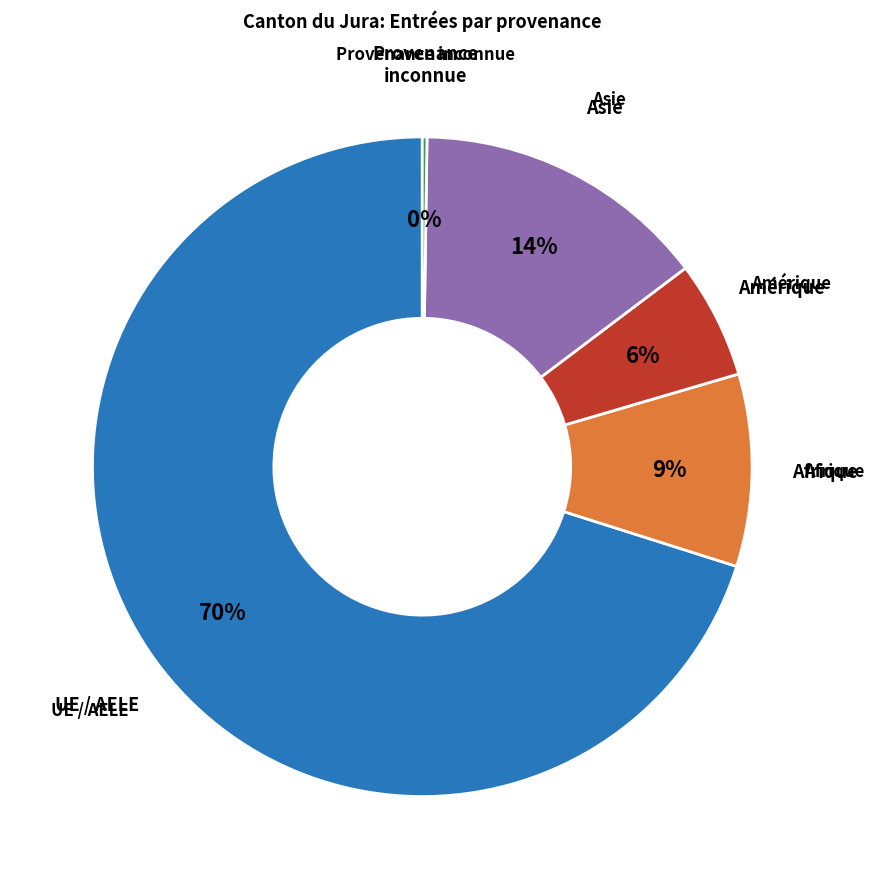

Is there any slice that represents more than half of the pie?

Yes